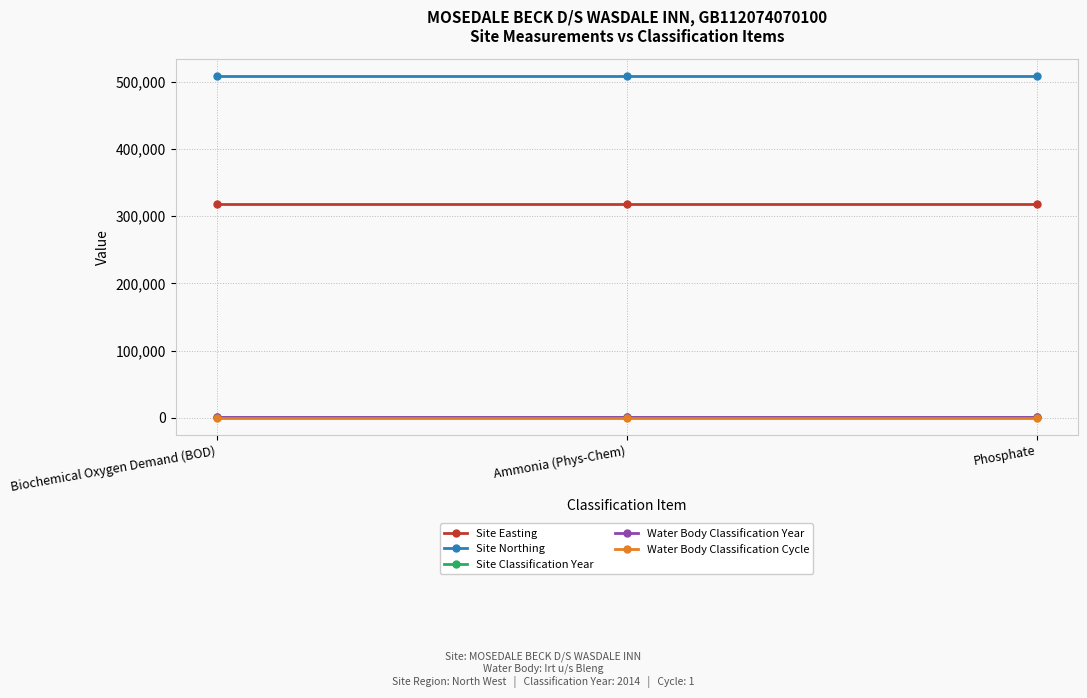

Is this an area chart (filled region under the line)?

No